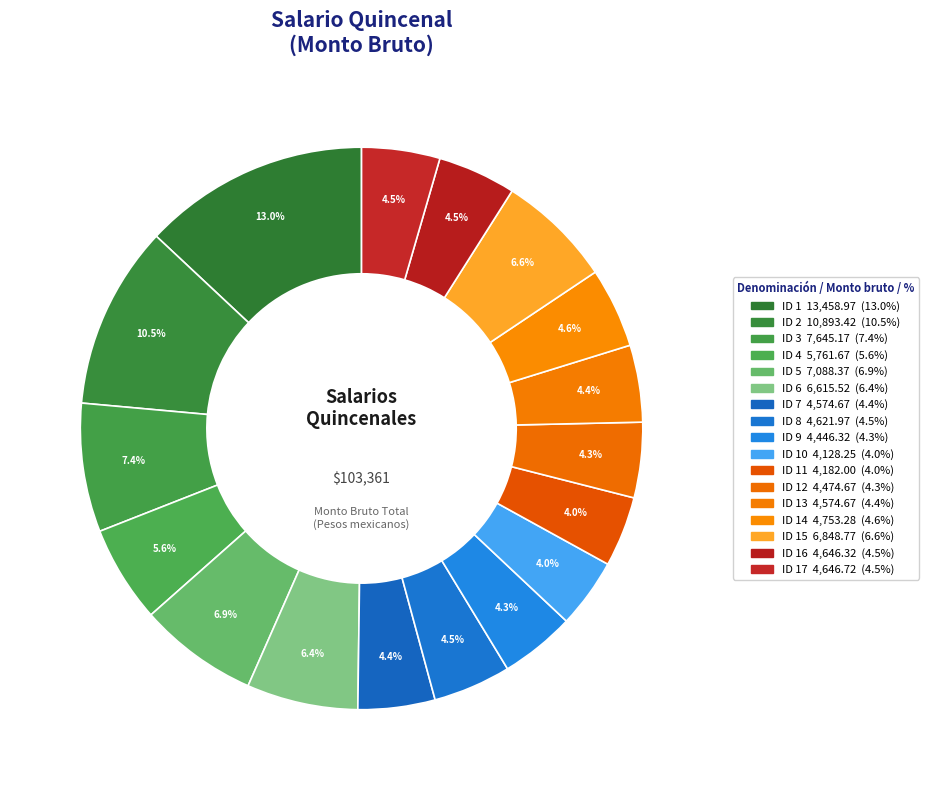

Count the number of slices in the pie.

17